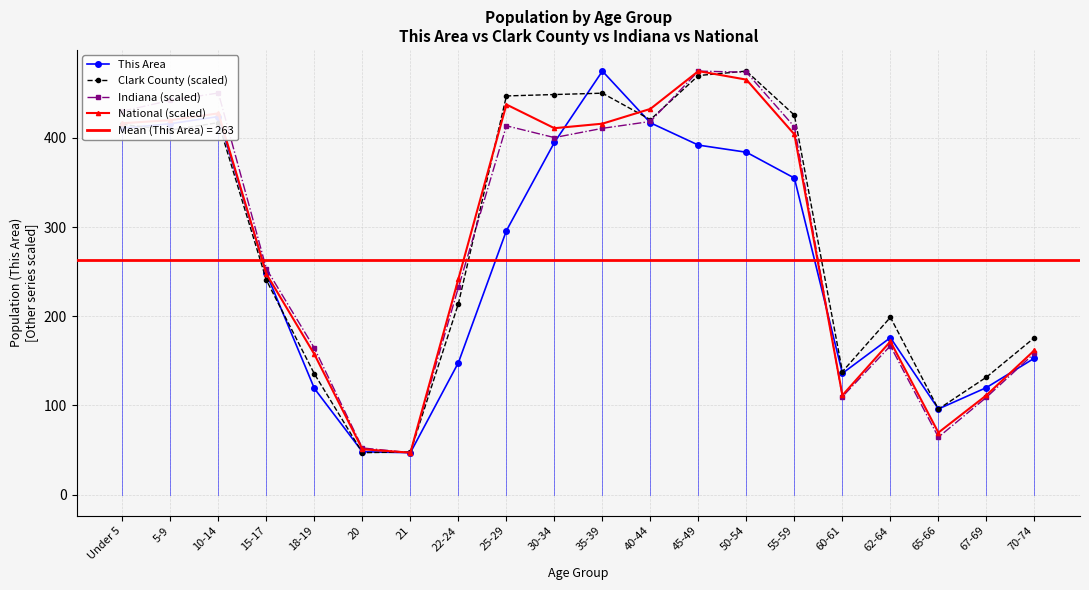

What position from the left is Under 5?

1